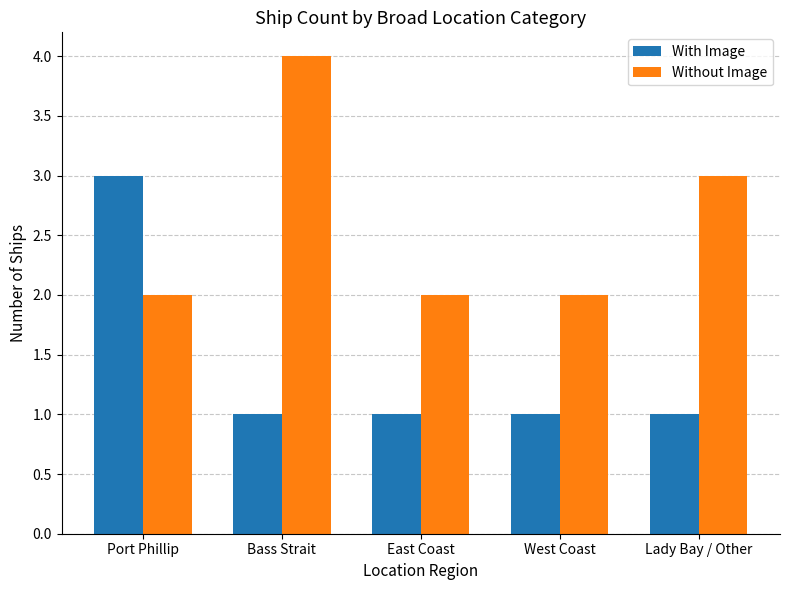

What value does the Without Image series have at East Coast?

2